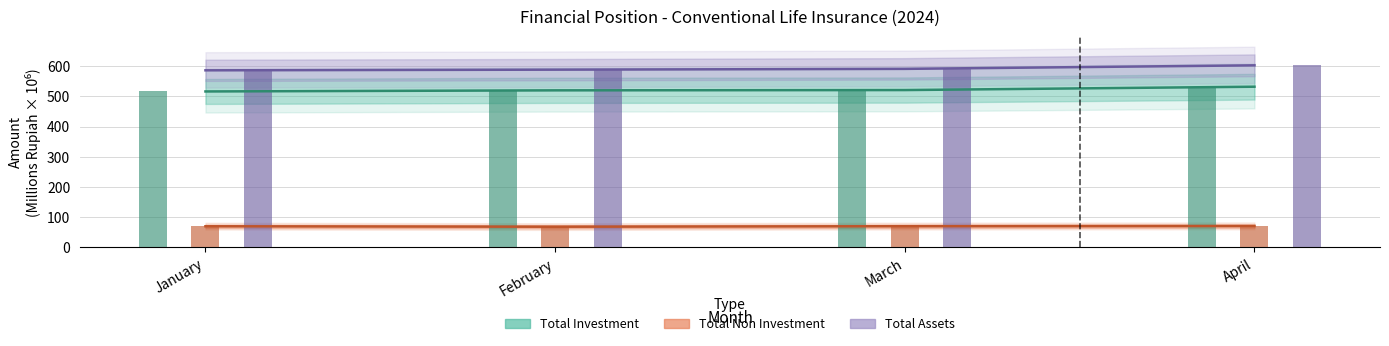

The value of Total Investment at February is 520.3. True or false?

True